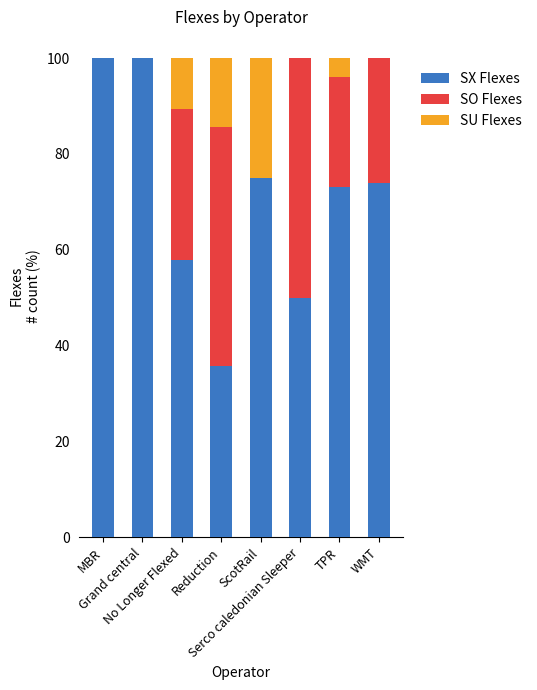

Are the bars horizontal?

No